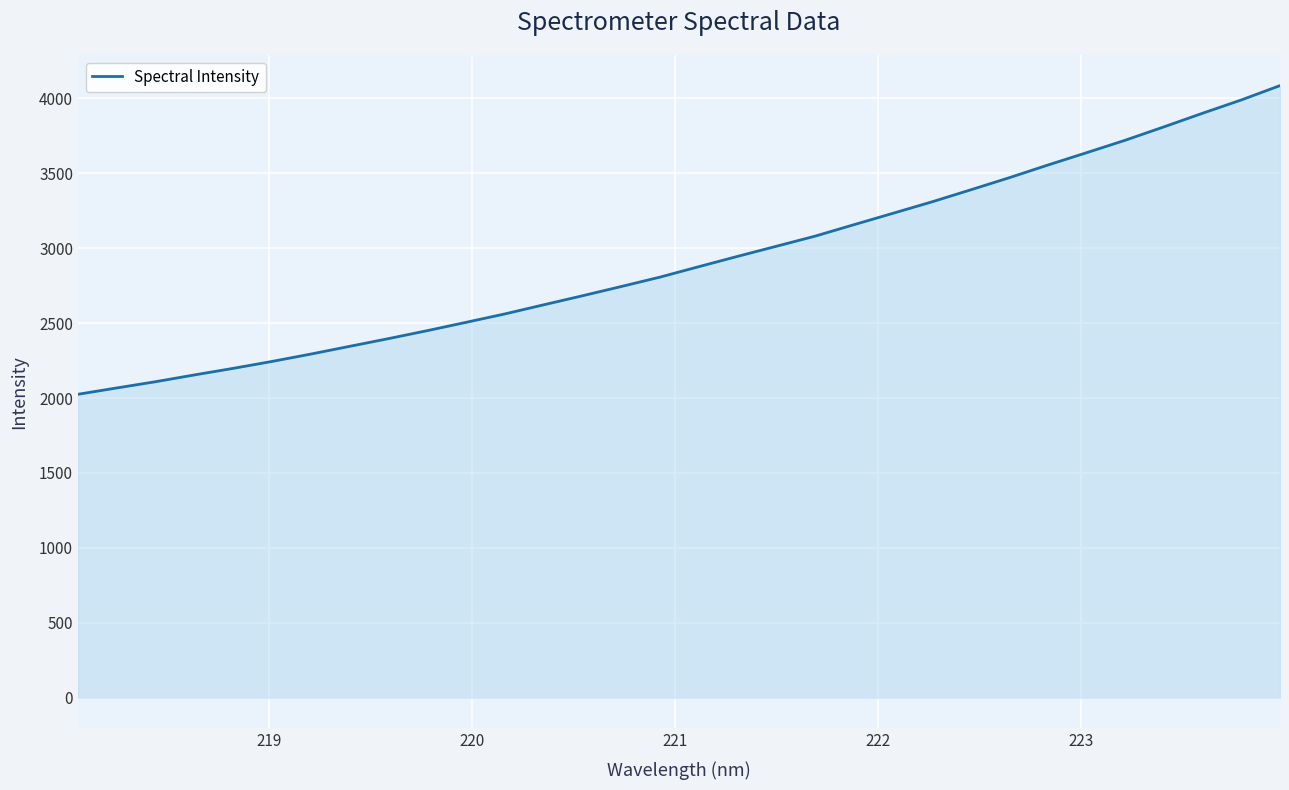

What is the maximum value shown in the chart?

4084.9